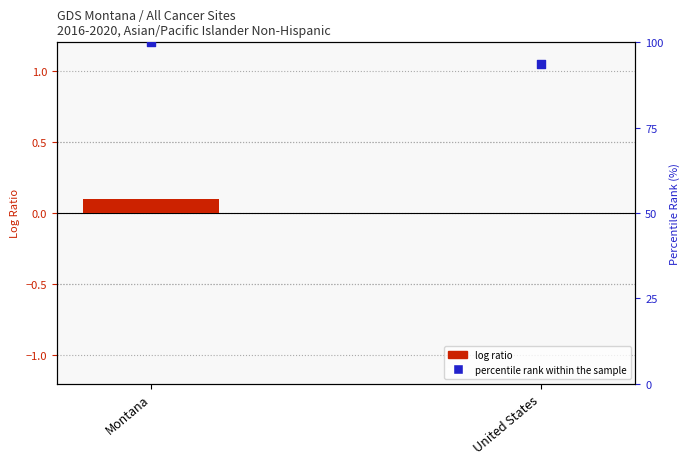

Which series reaches the maximum Y coordinate?

percentile rank within the sample